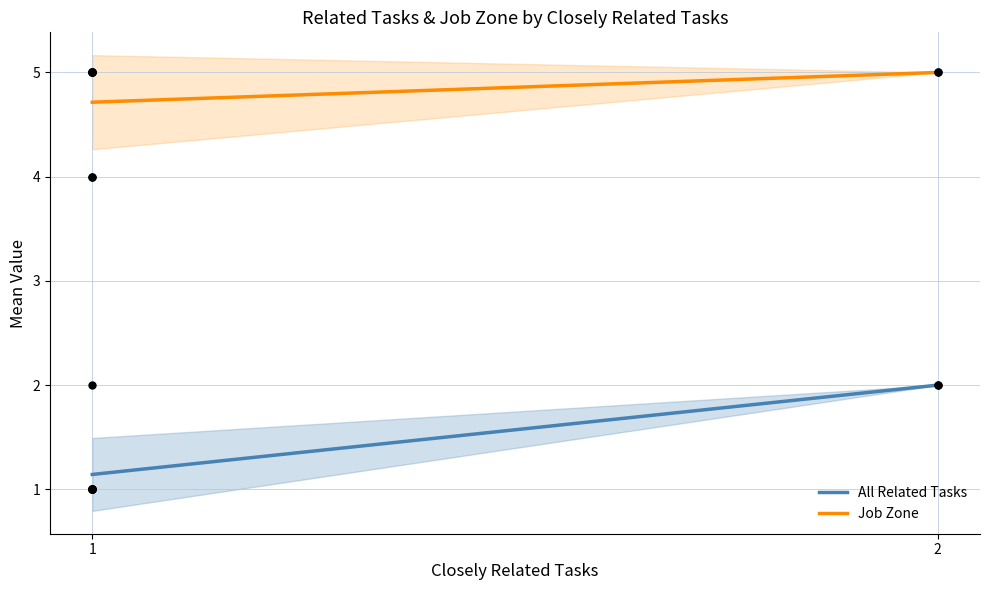

Which series reaches the minimum Y coordinate?

All Related Tasks